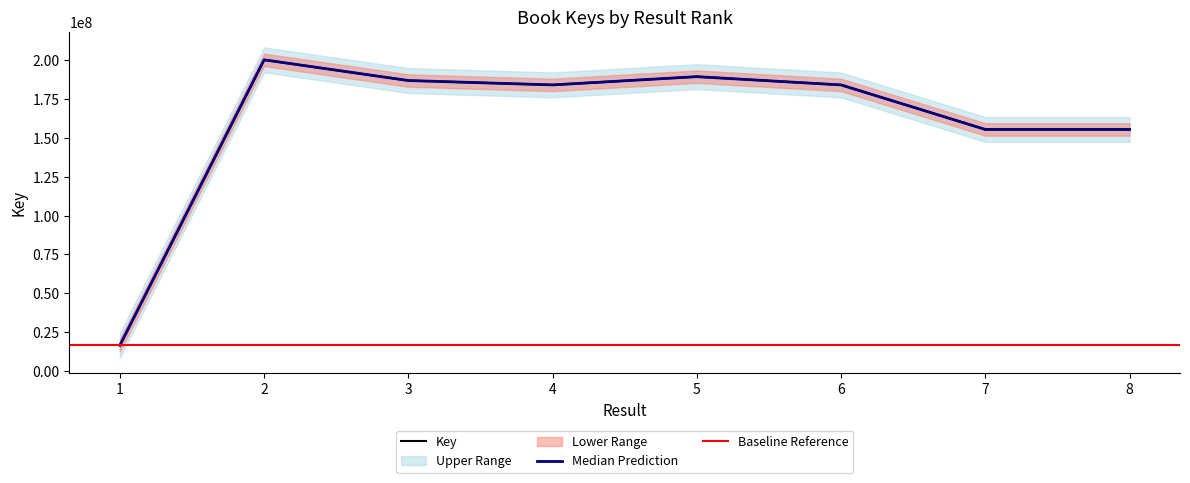

Which label corresponds to the largest value in the chart?

2